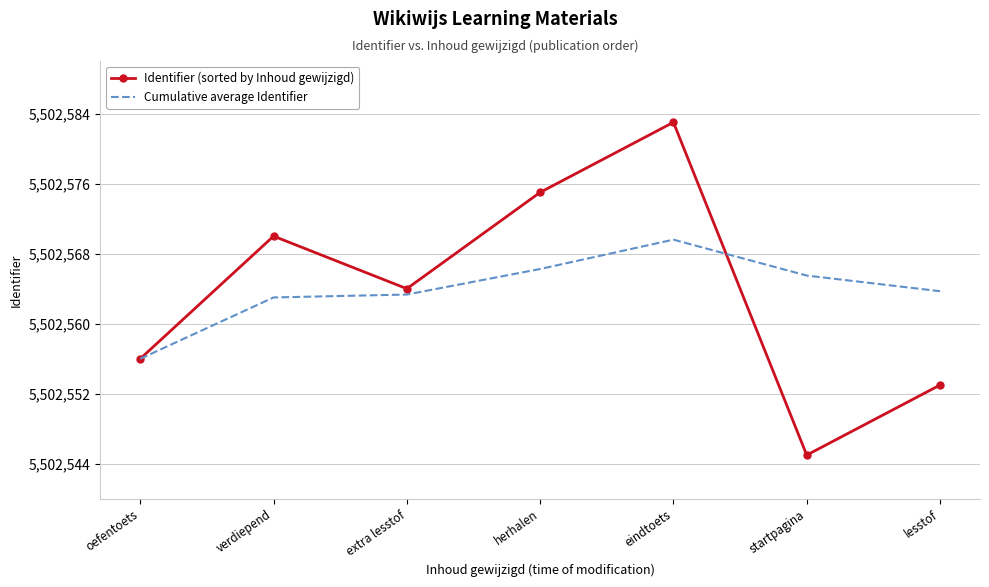

What is the average value of the Cumulative average Identifier series?

5502563.9